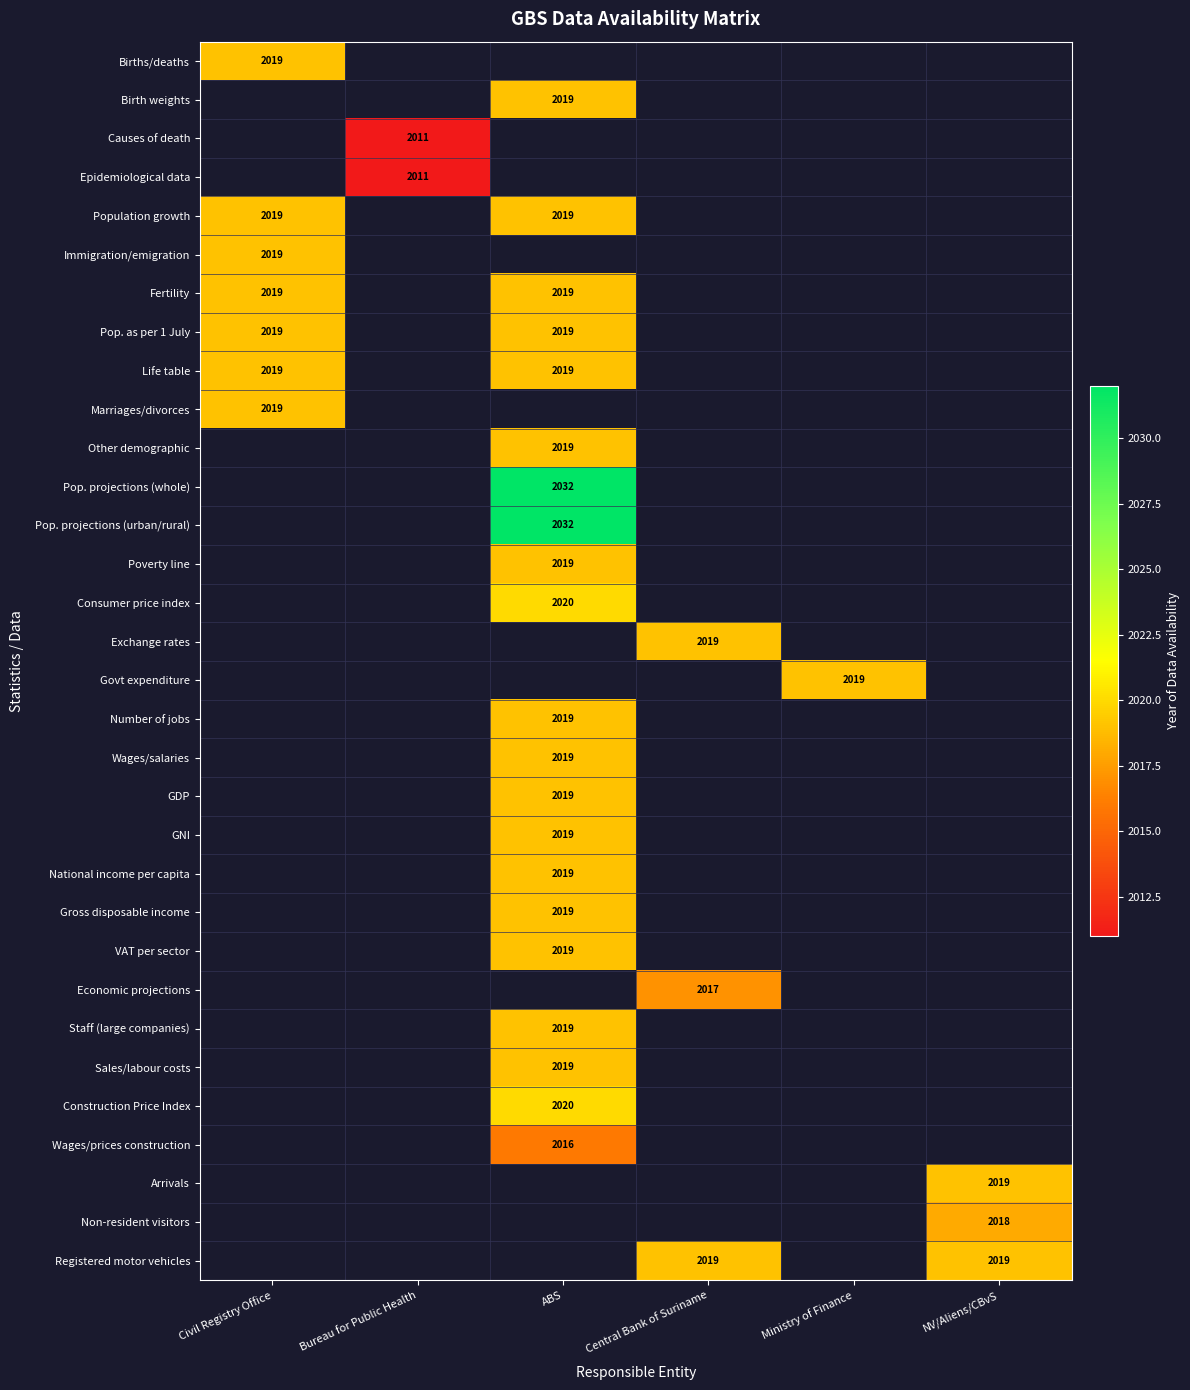

True or false: Pop. as per 1 July has a value of 2711 at Civil Registry Office.

False